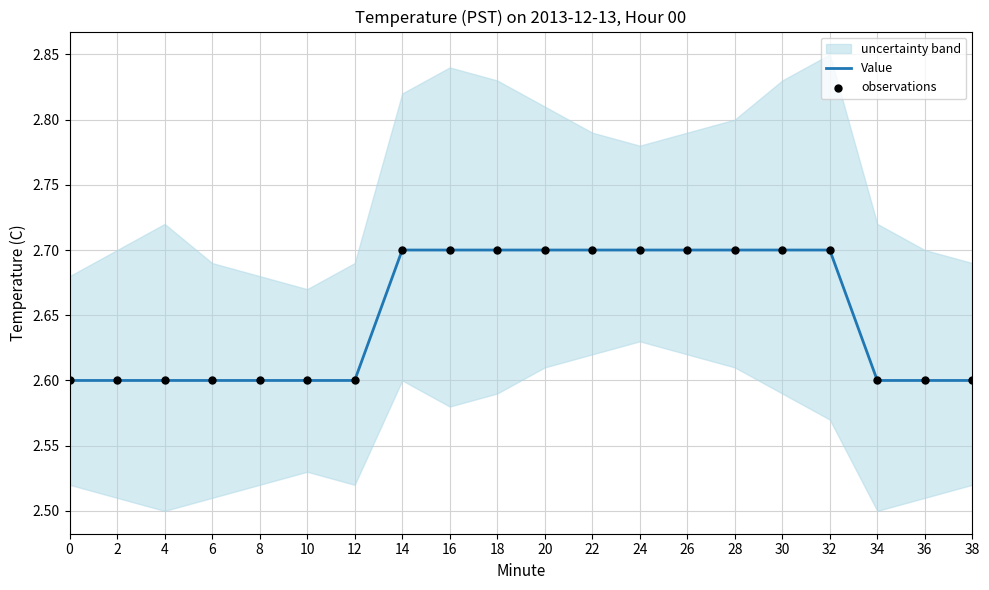

At how many categories does at least one series exceed 2?

20